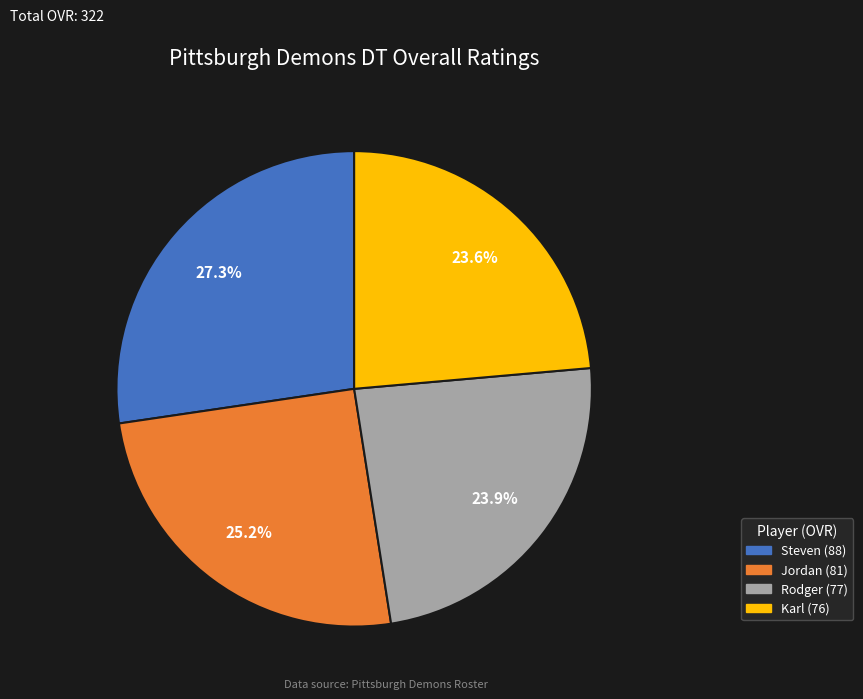

Does any single category account for the majority?

No